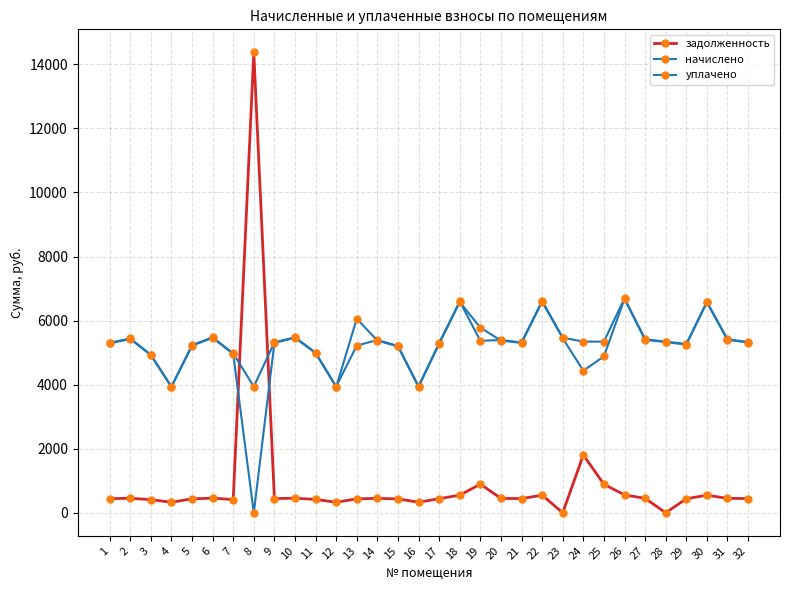

The задолженность series shows 442.2 at 1. True or false?

True